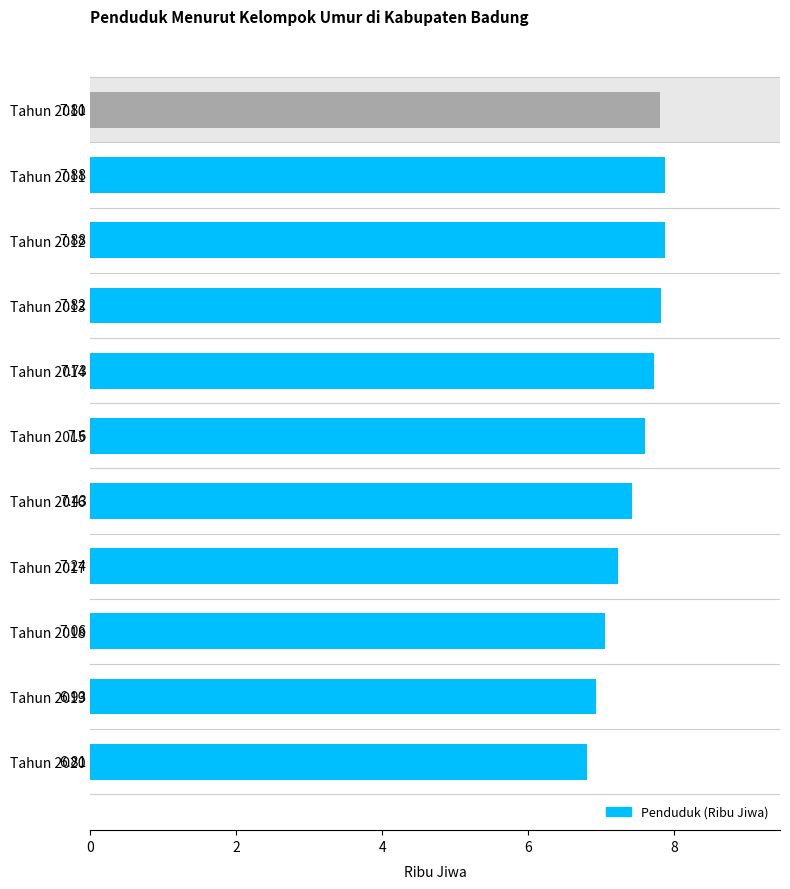

Approximately how many times larger is the value at Tahun 2015 compared to Tahun 2014?

1.0